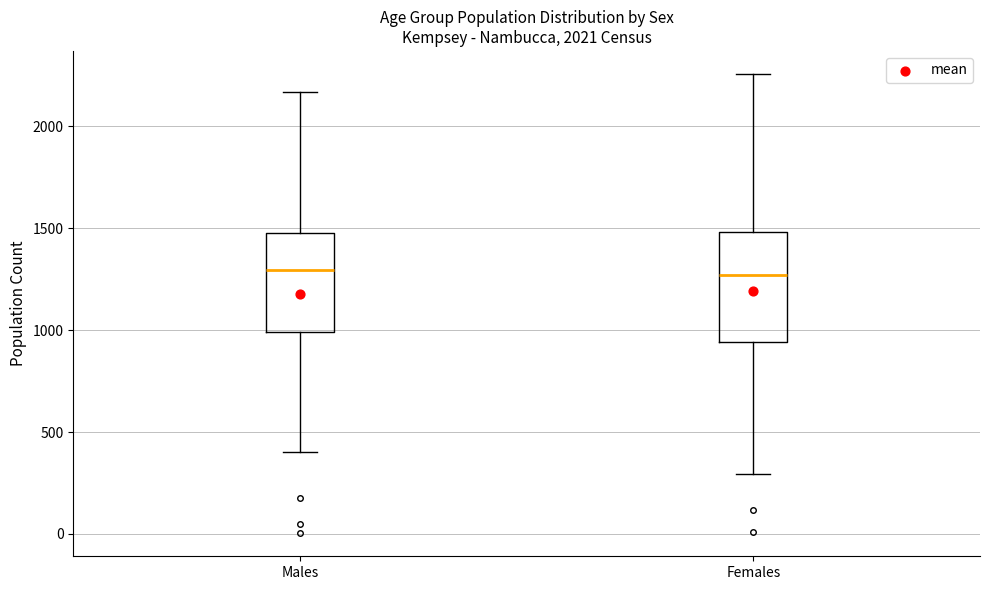

Reading left to right, read every box against the y-axis: the position of its median line, the range the box covers, and the ends of its whiskers. The values are not printed on the chart, so give them approximately, as read against the axis.

Males: median 1300, box 1000 to 1500, whiskers 400 to 2150
Females: median 1250, box 950 to 1500, whiskers 300 to 2250